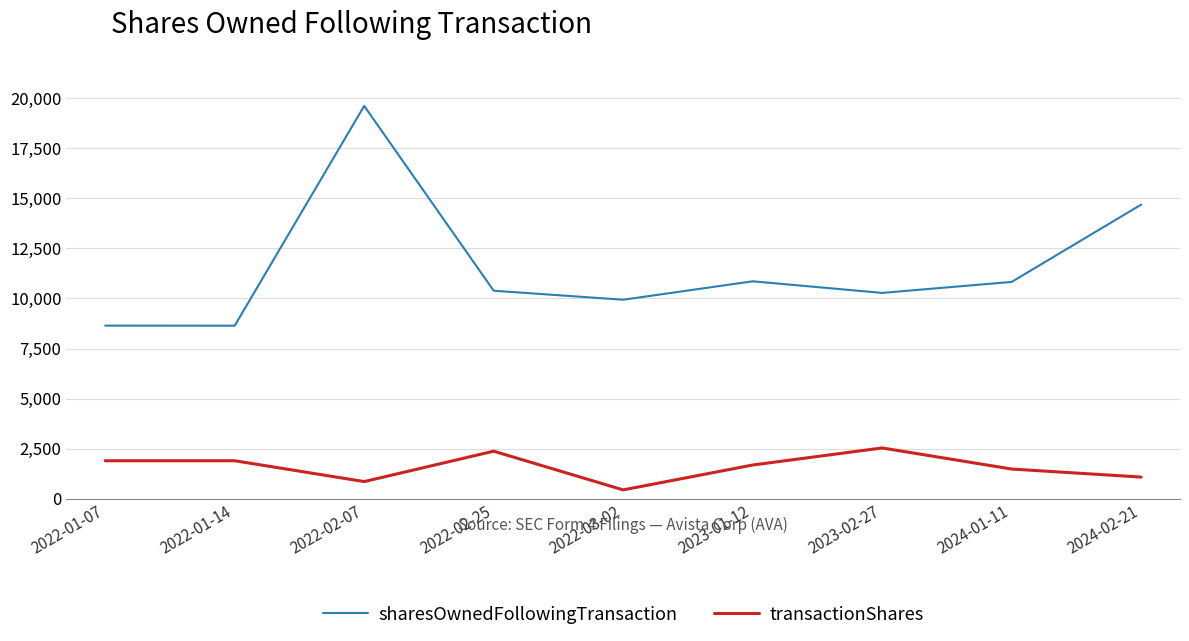

Between 2022-01-07 and 2024-01-11, which series saw the biggest shift?

sharesOwnedFollowingTransaction